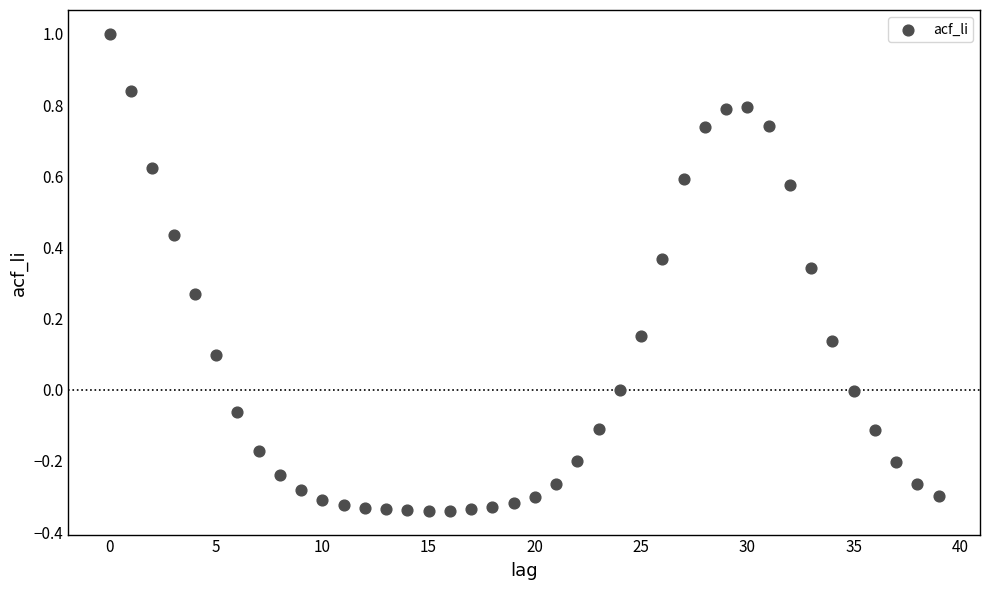

What is the range of Y values (max minus min)?

1.3